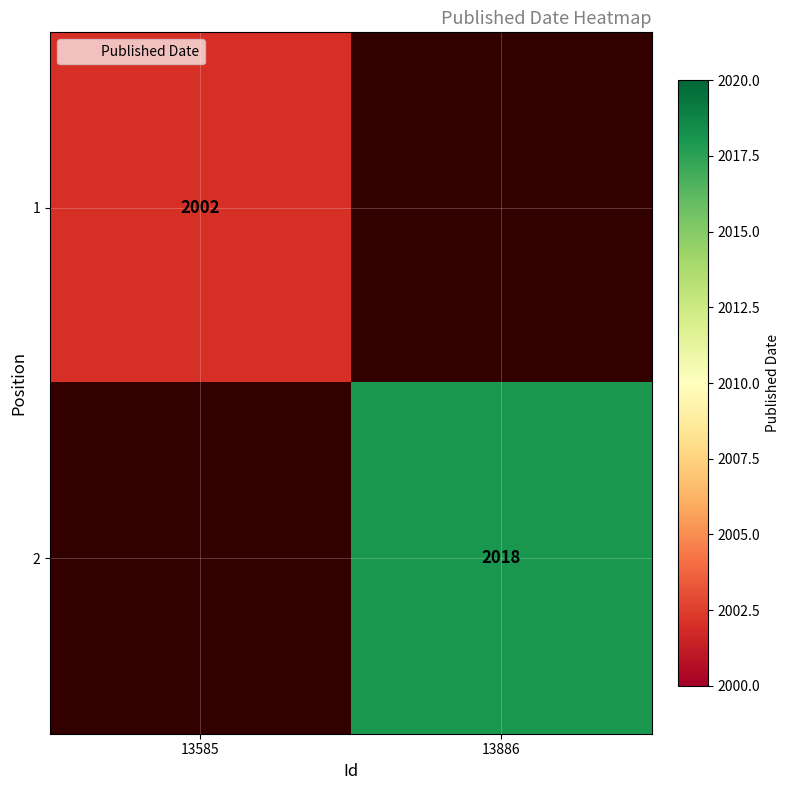

True or false: 1 has a value of 3132 at 13585.

False